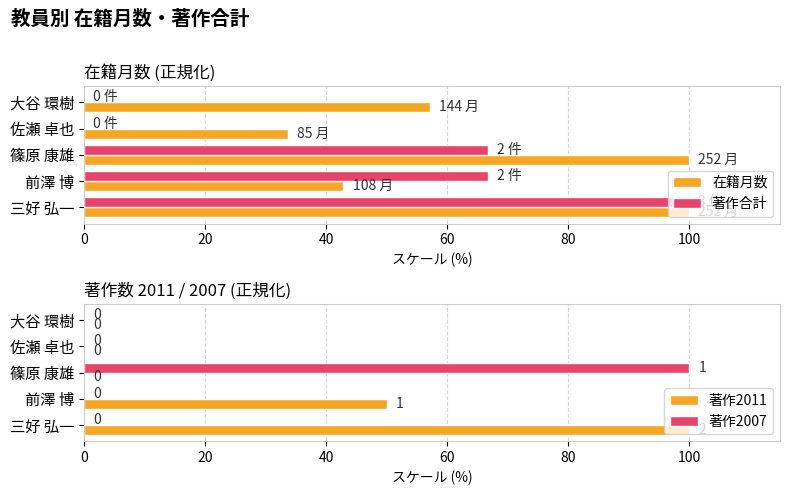

Which series has the largest range (max minus min)?

著作合計